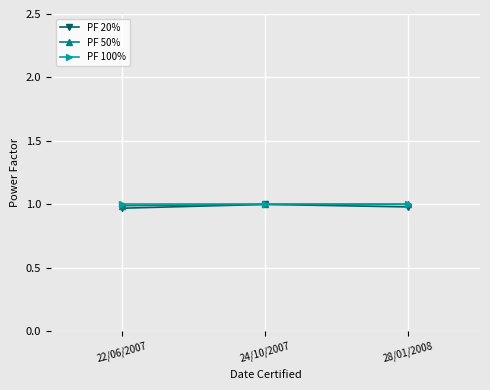

Where is PF 50% nearest to the value 0?

22/06/2007